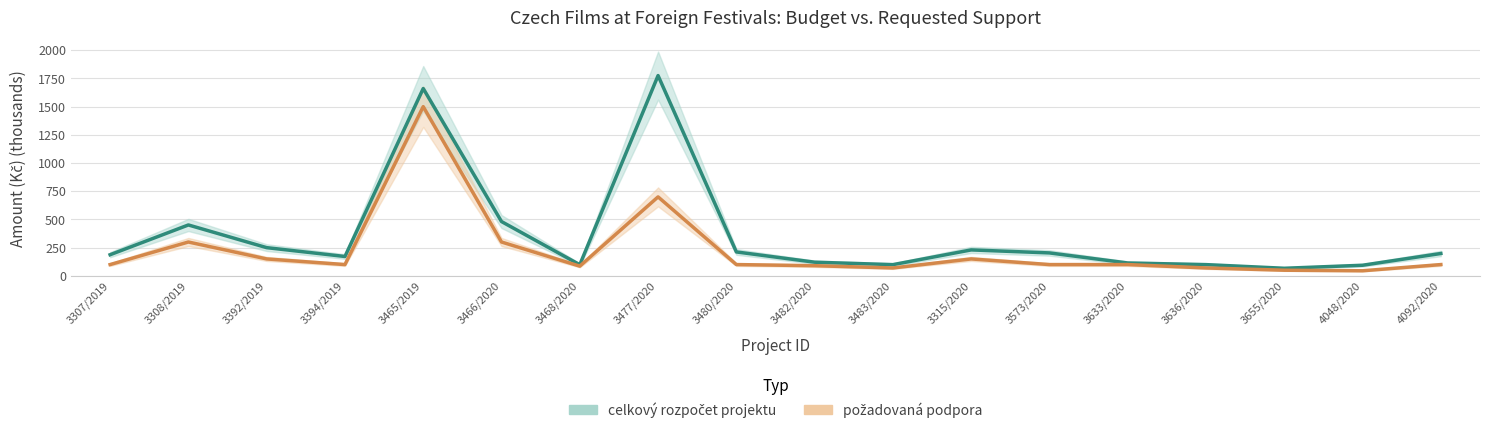

What is the difference between the maximum and minimum values in the požadovaná podpora series?

1455.0